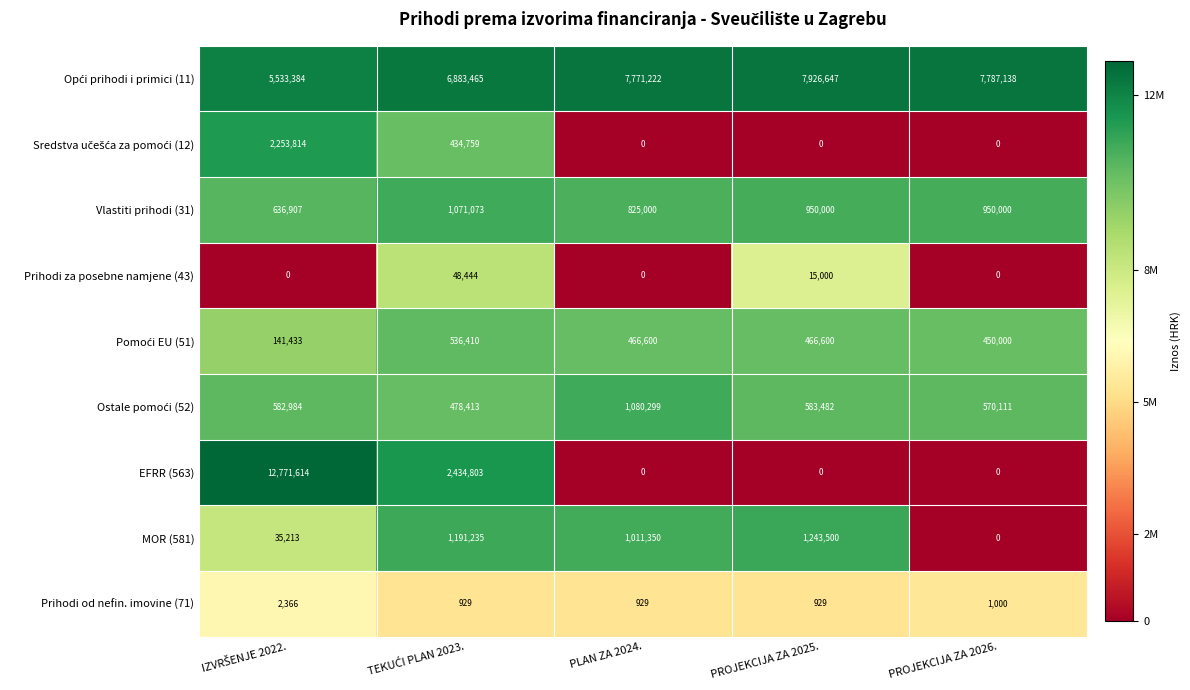

Between PLAN ZA 2024. and PROJEKCIJA ZA 2026., which series saw the biggest shift?

MOR (581)